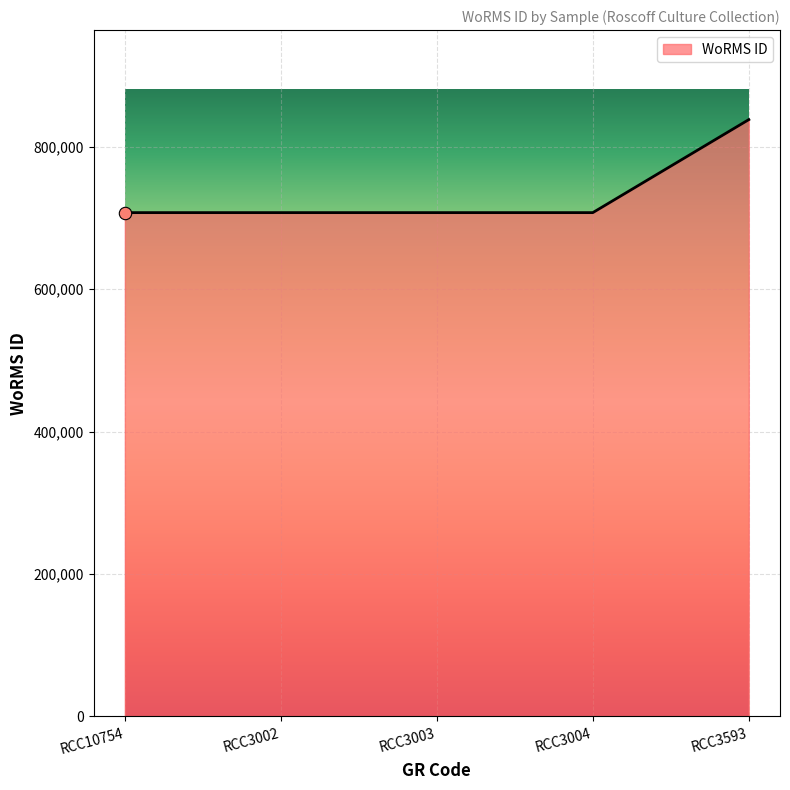

What is the ratio of the value at RCC3002 to the value at RCC10754?

1.0